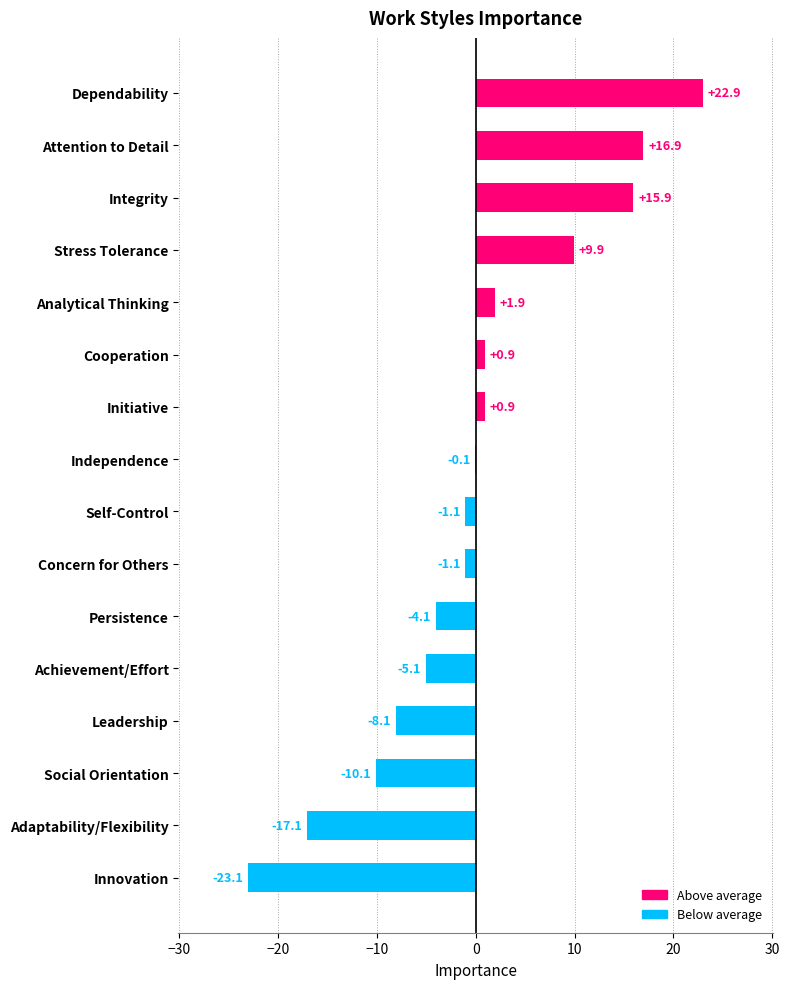

Reading bottom to top, what are all the values shown in this chart?

Innovation=-23.1	Adaptability/Flexibility=-17.1	Social Orientation=-10.1	Leadership=-8.1	Achievement/Effort=-5.1	Persistence=-4.1	Concern for Others=-1.1	Self-Control=-1.1	Independence=-0.1	Initiative=0.9	Cooperation=0.9	Analytical Thinking=1.9	Stress Tolerance=9.9	Integrity=15.9	Attention to Detail=16.9	Dependability=22.9